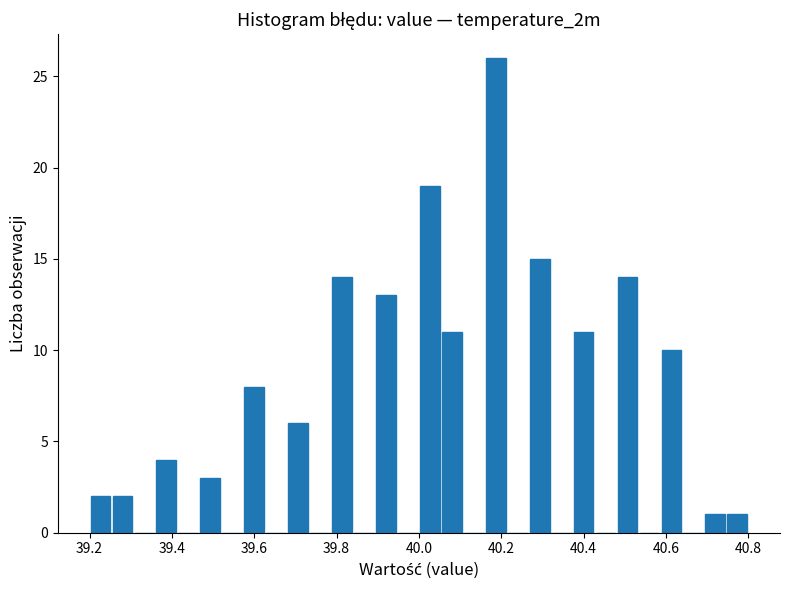

Read against the x-axis, roughly where is the centre of the tallest bar?

40.18